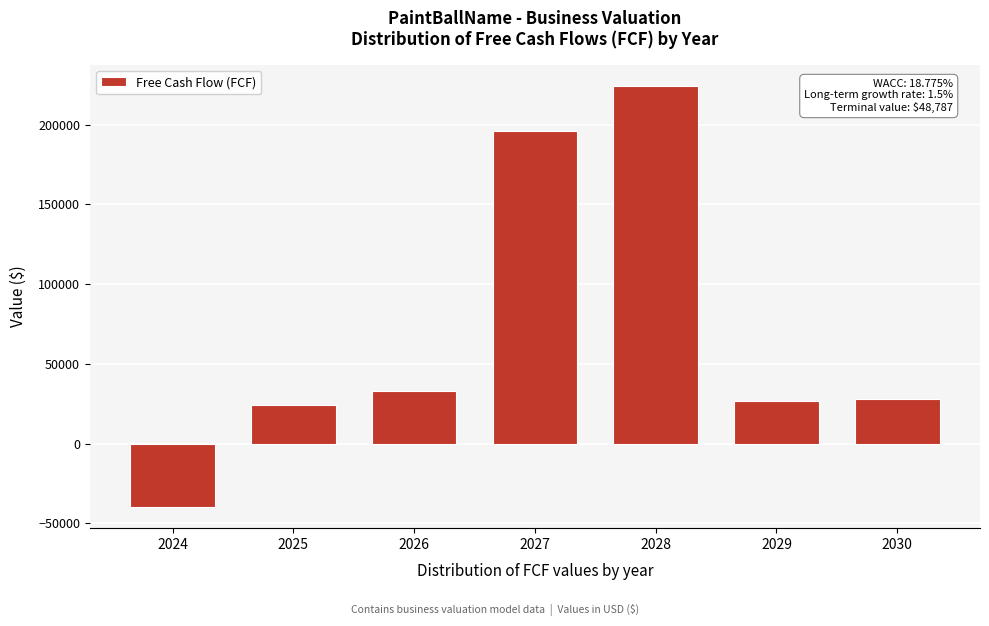

Reading left to right, what are all the values shown in this chart?

-39765.7	24397.1	32767.3	195846.7	224249.8	26767.8	28106.2